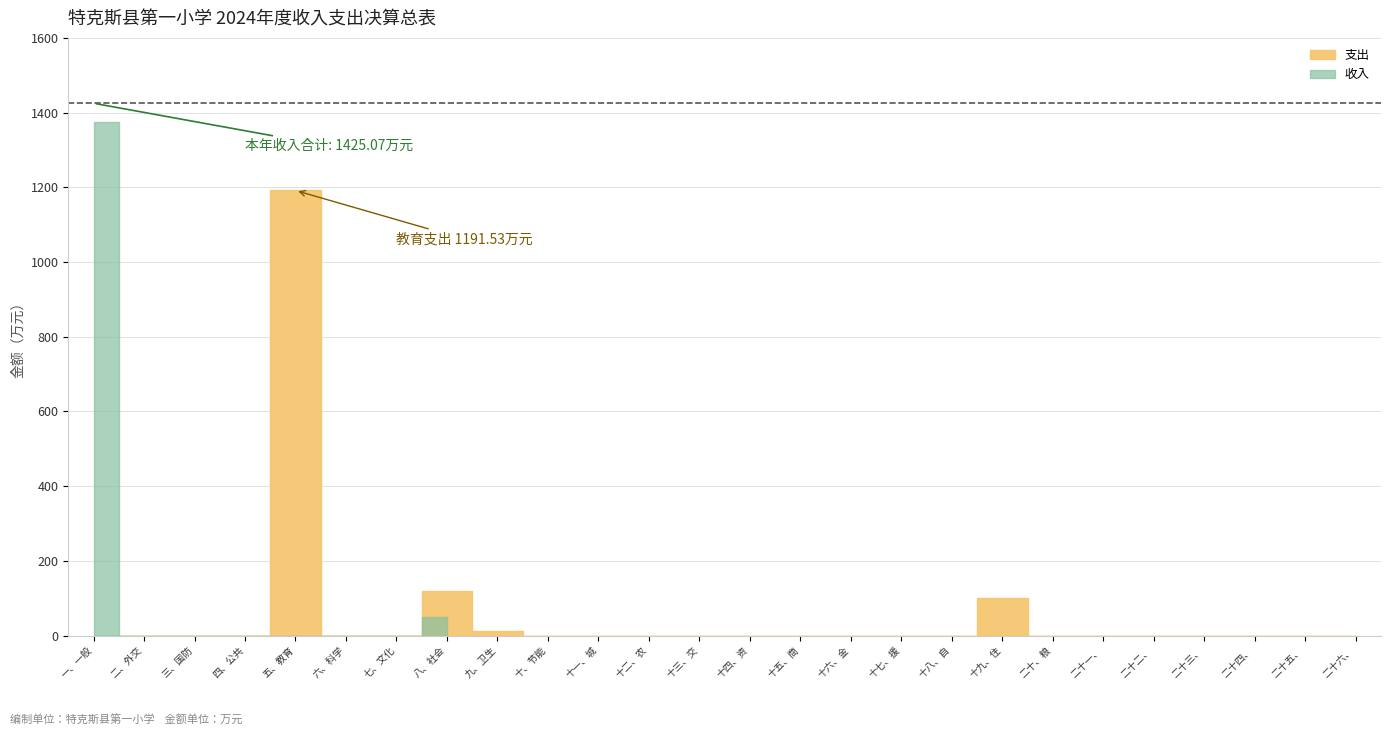

Is it true that the value at 五、教育支出 is 1731.3?

False